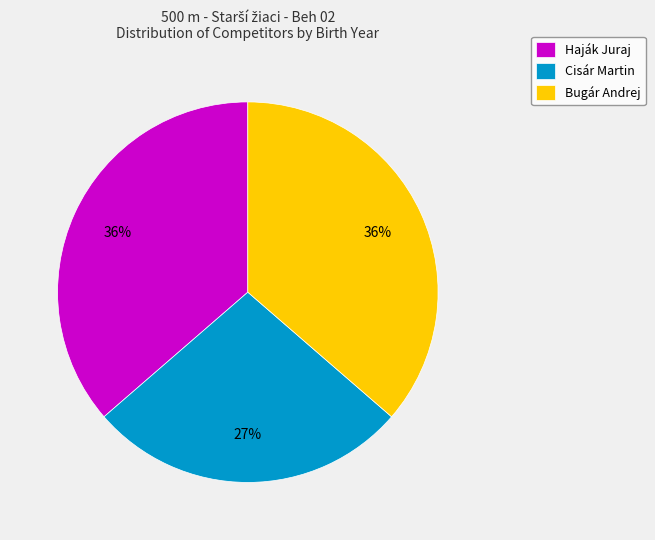

What percentage is the Cisár Martin slice, to the nearest percent?

27%